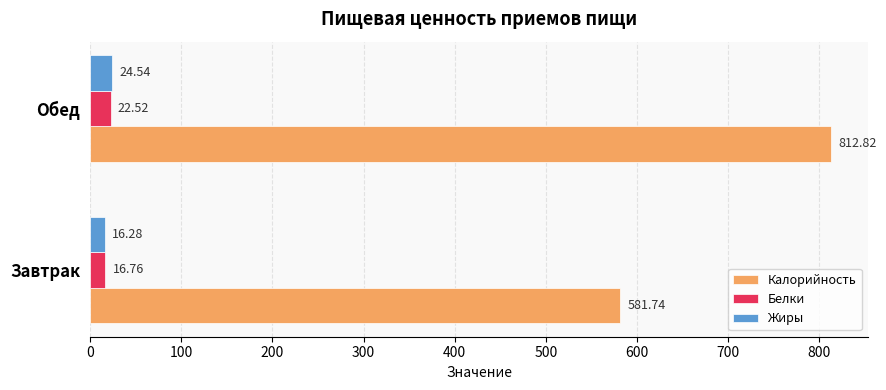

What is the difference between the maximum and minimum values in the Жиры series?

8.3